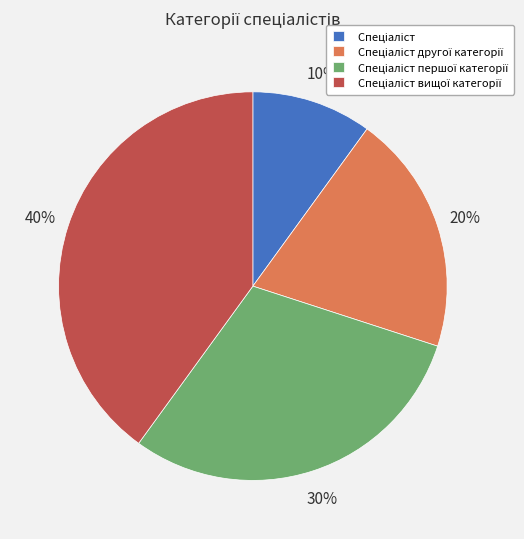

Does any single category account for the majority?

No